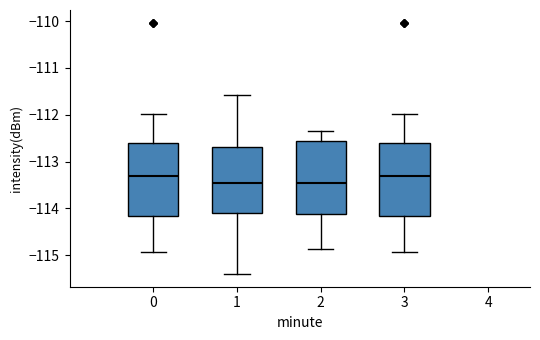

Reading left to right, read every box against the y-axis: the position of its median line, the range the box covers, and the ends of its whiskers. The values are not printed on the chart, so give them approximately, as read against the axis.

0: median -113.3, box -114.2 to -112.6, whiskers -114.9 to -112.0
1: median -113.5, box -114.1 to -112.7, whiskers -115.4 to -111.6
2: median -113.5, box -114.1 to -112.6, whiskers -114.9 to -112.3
3: median -113.3, box -114.2 to -112.6, whiskers -114.9 to -112.0